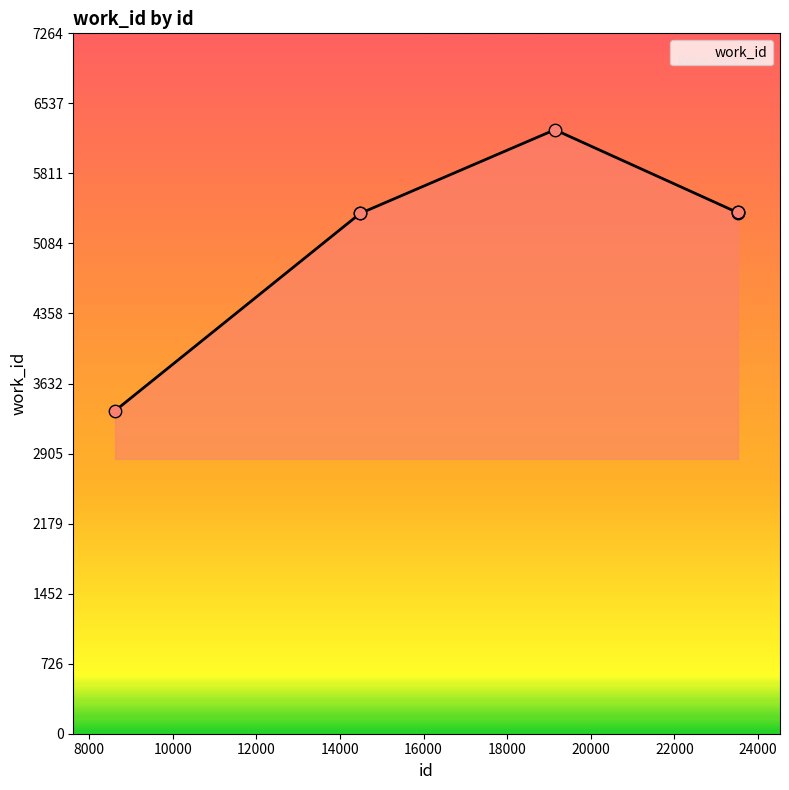

What is the average value?

5232